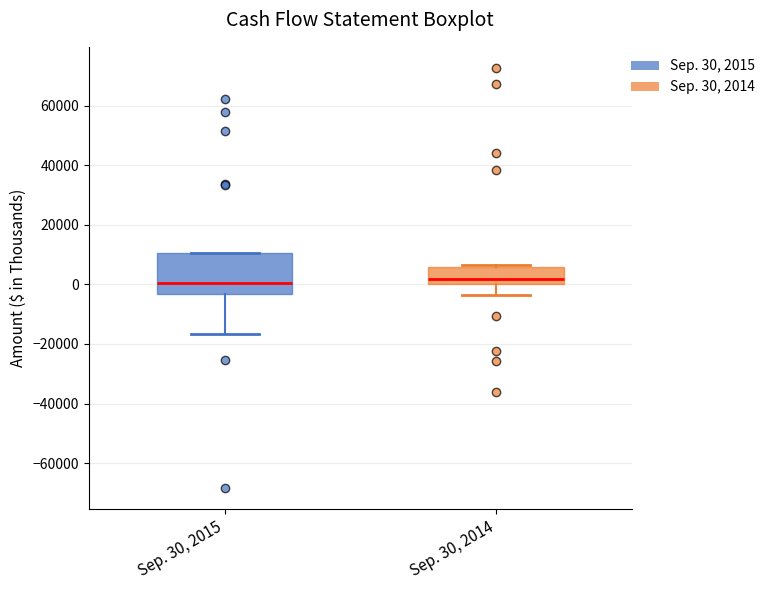

Reading left to right, read every box against the y-axis: the position of its median line, the range the box covers, and the ends of its whiskers. The values are not printed on the chart, so give them approximately, as read against the axis.

Sep. 30, 2015: median 0, box -4000 to 10000, whiskers -16000 to 10000
Sep. 30, 2014: median 2000, box 0 to 6000, whiskers -4000 to 6000